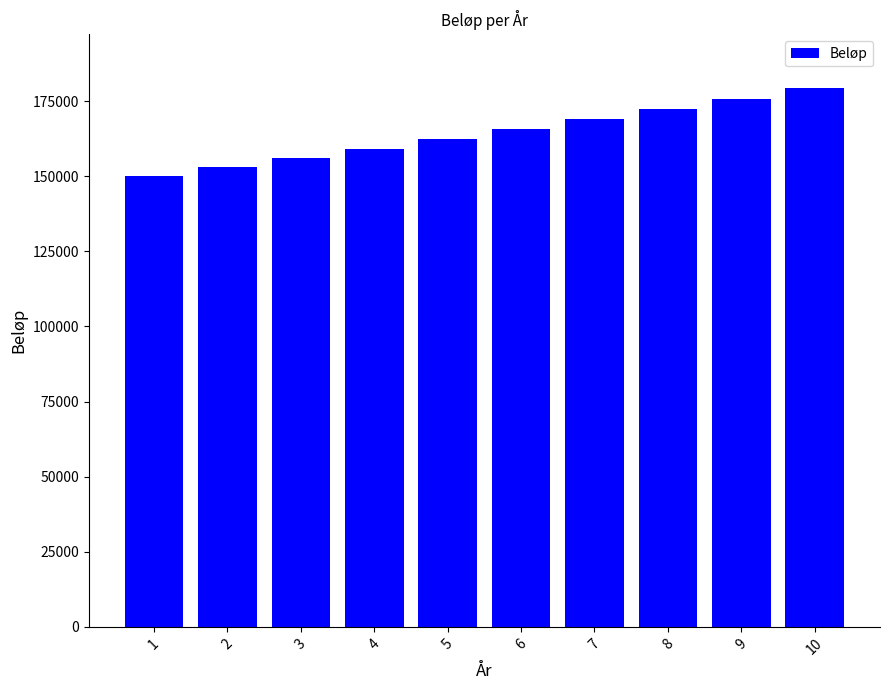

Between 7 and 8, which is larger?

8